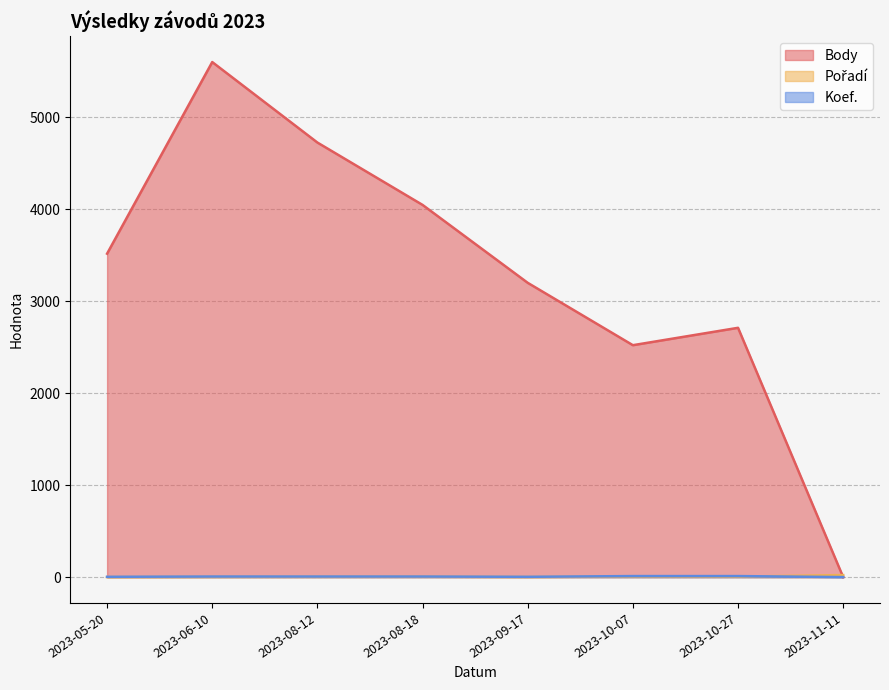

What is the label of the 6th point from the right?

2023-08-12